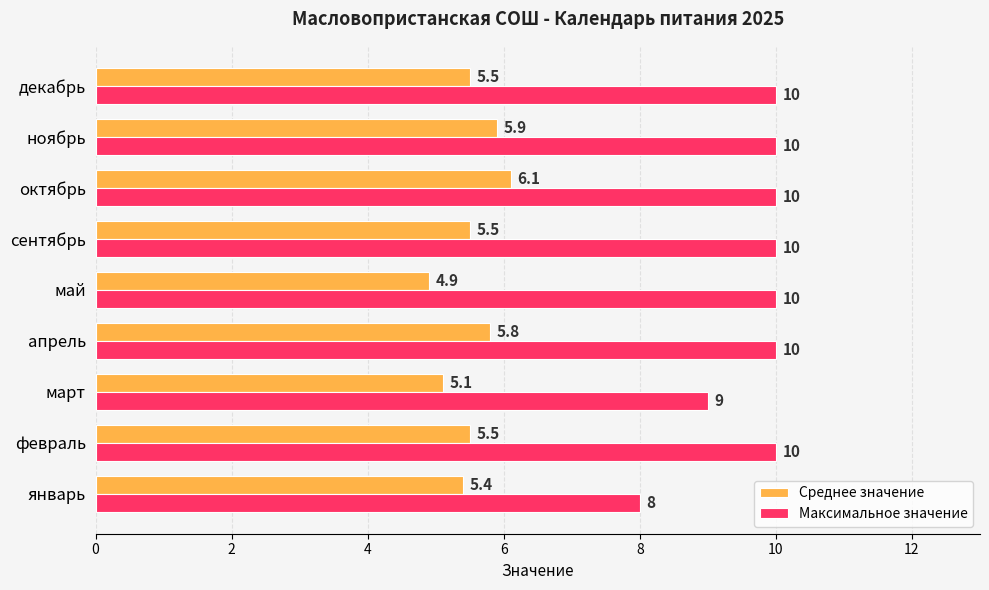

What is the minimum value for Среднее значение?

4.9